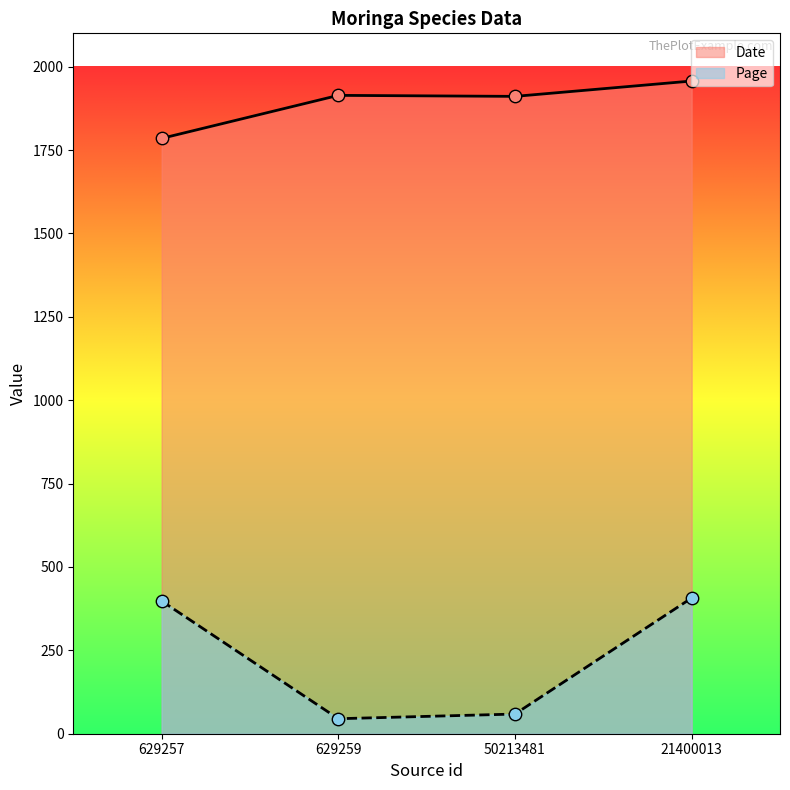

What are all the series names shown in the legend?

Date, Page